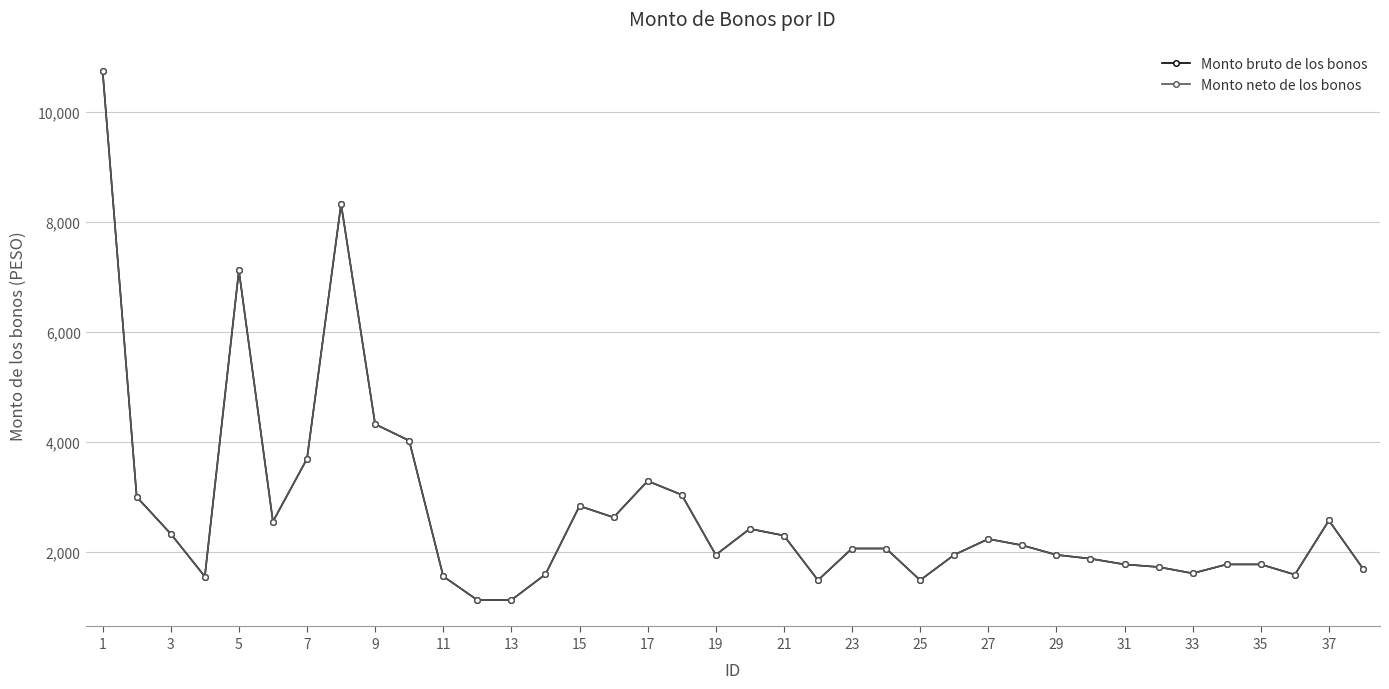

Does the chart have visible grid lines?

Yes